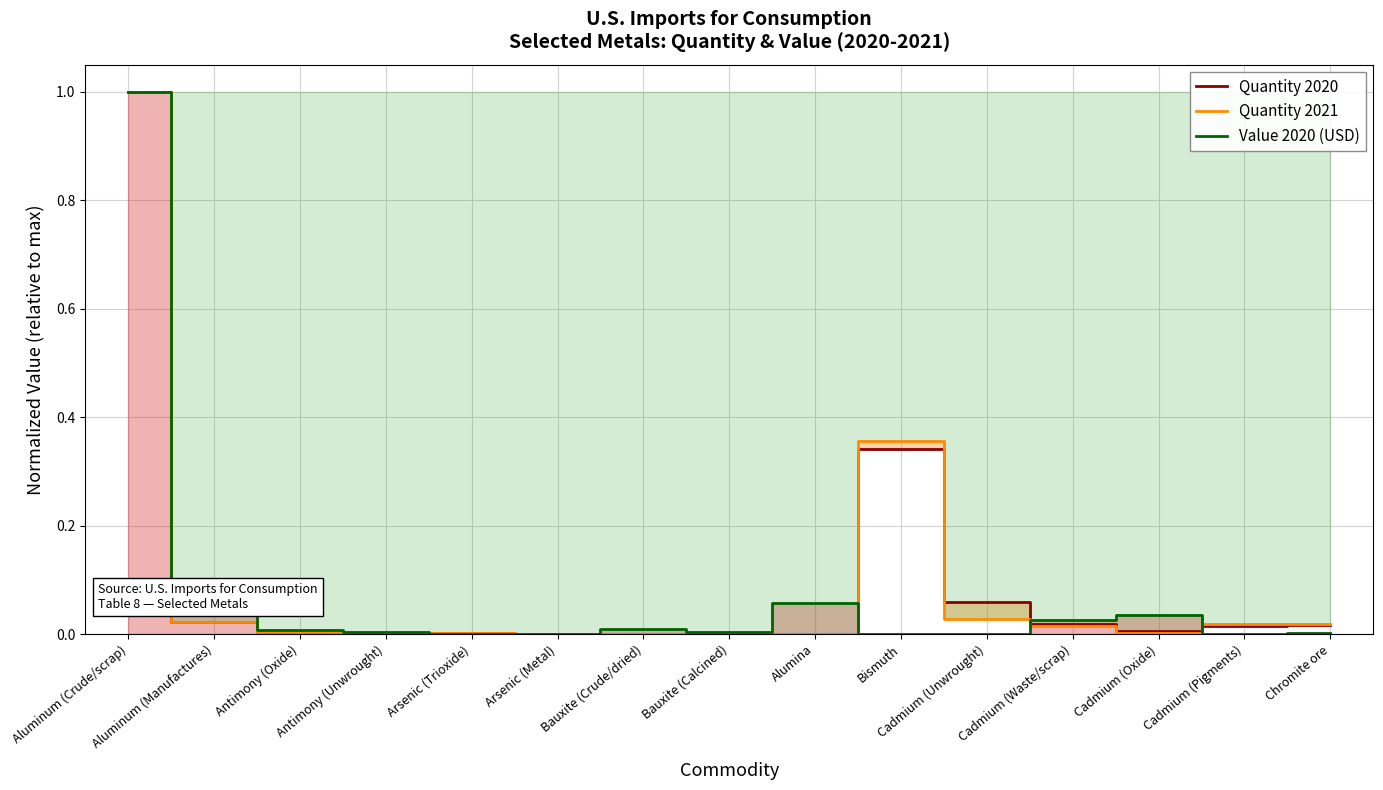

Is it true that Quantity 2020 equals 0.0 at Bauxite (Crude/dried)?

True